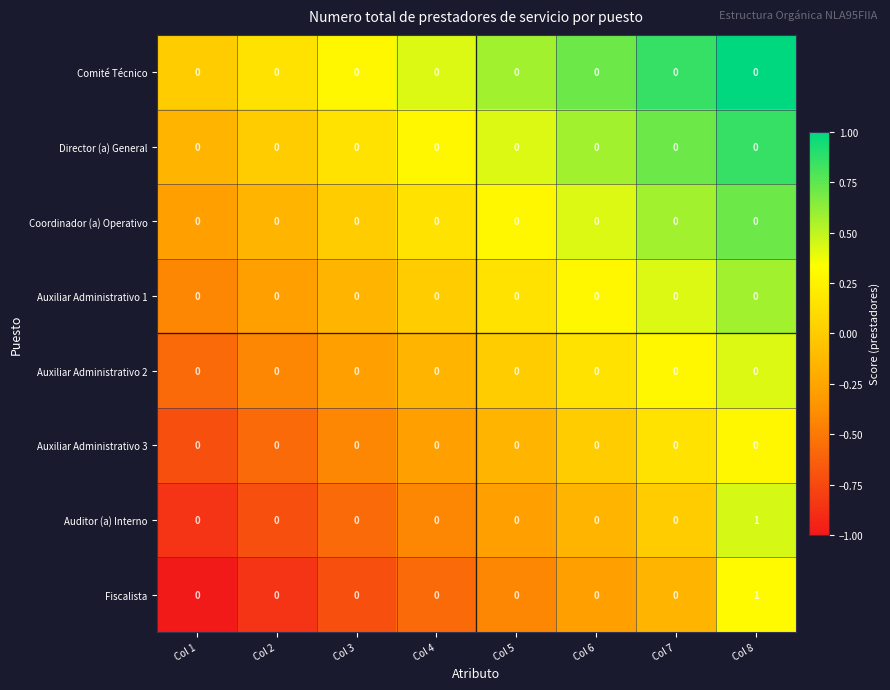

Count the Fiscalista values in the range 0 to 1.

8